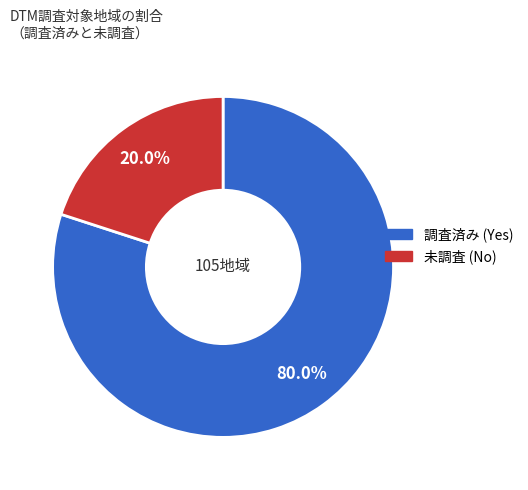

Does any single category account for the majority?

Yes